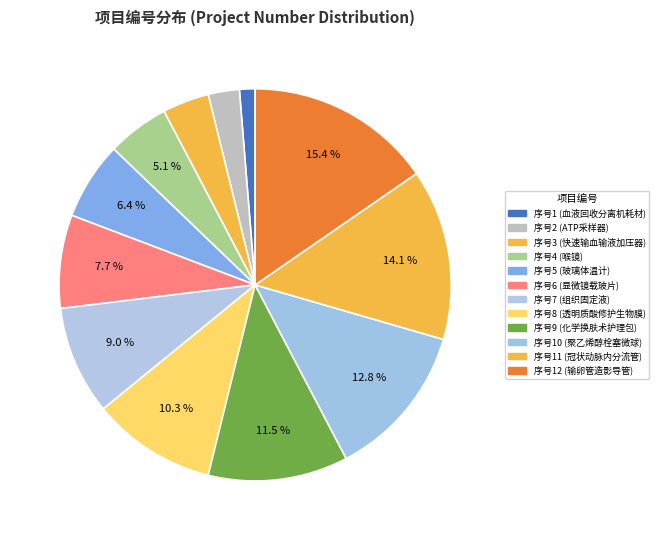

How many segments does this pie chart have?

12